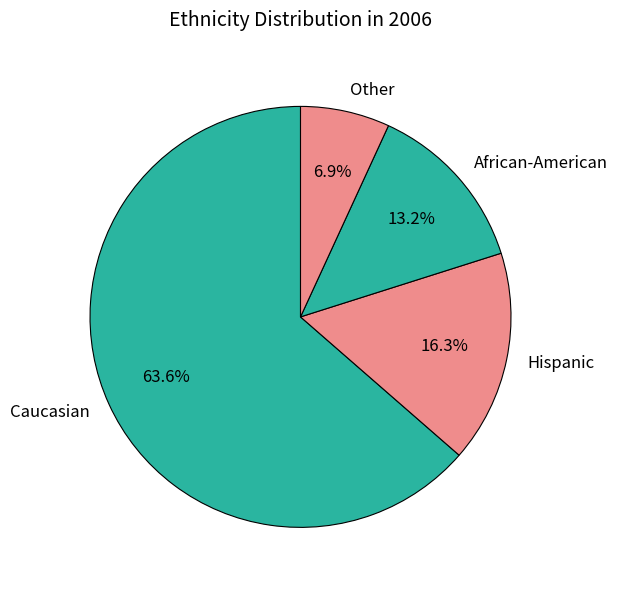

Is it true that Hispanic is 21% of the pie?

False